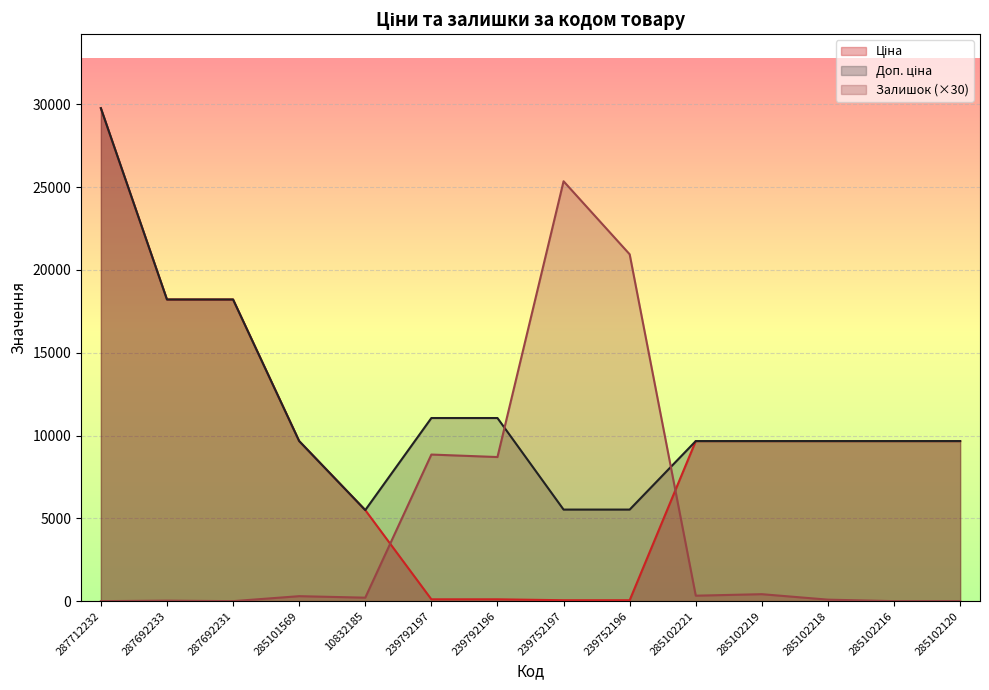

At which category is the sum across all series the highest?

287712232